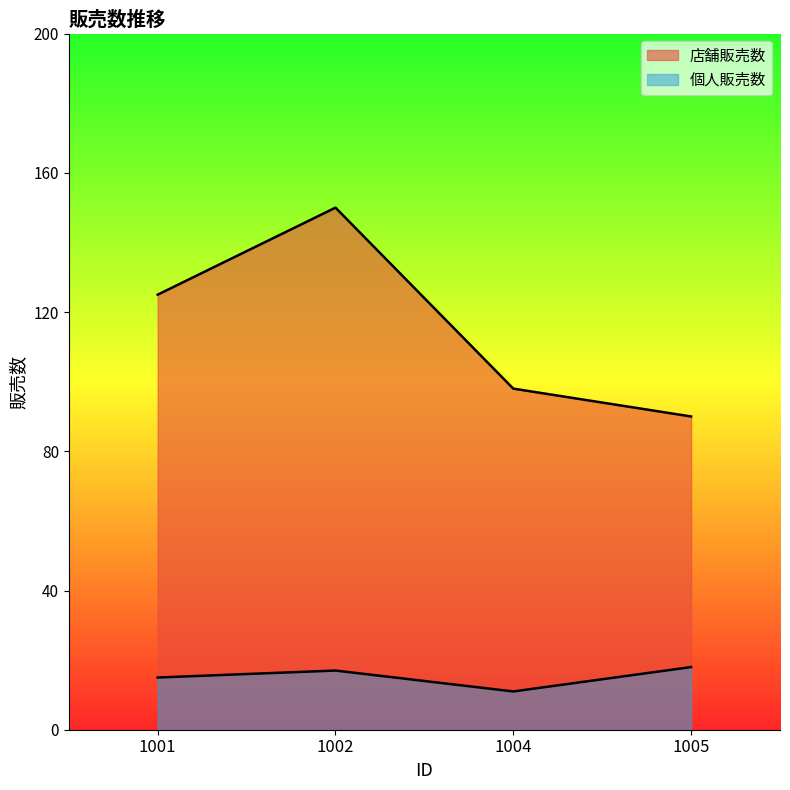

Is the value of 個人販売数 at 1002 greater than the value of 店舗販売数 at 1001?

No